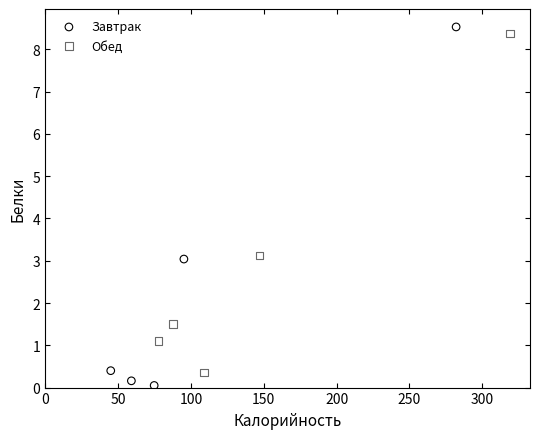

Which series reaches the maximum Y coordinate?

Завтрак